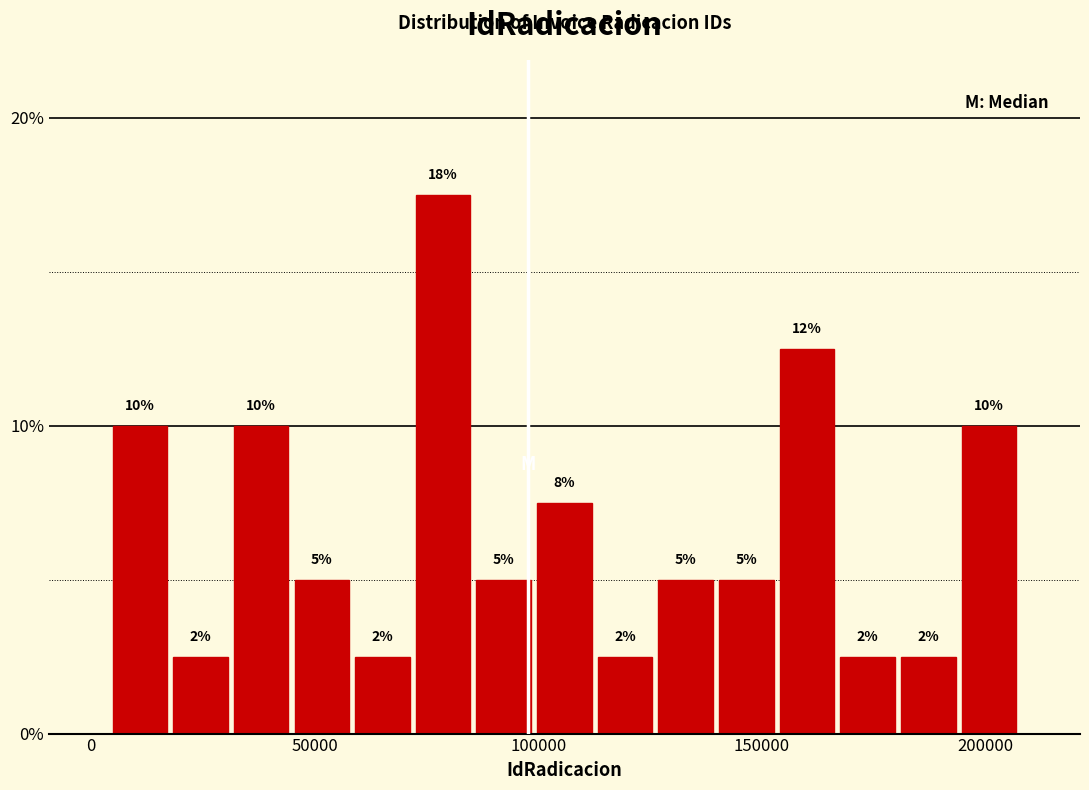

Read against the x-axis, roughly where is the centre of the tallest bar?

80000